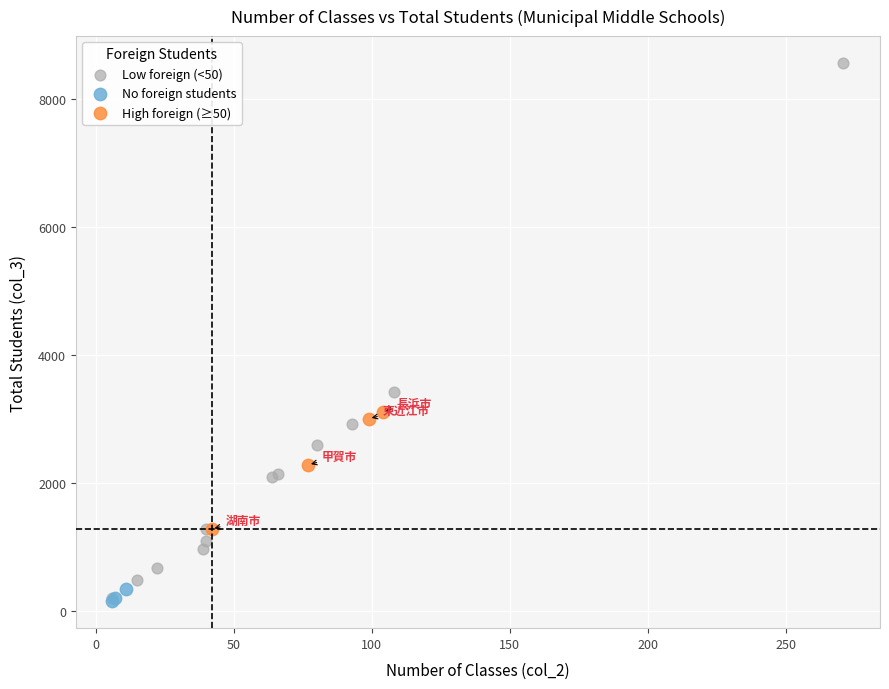

Which series has the largest Y range (max minus min)?

Low foreign (<50)